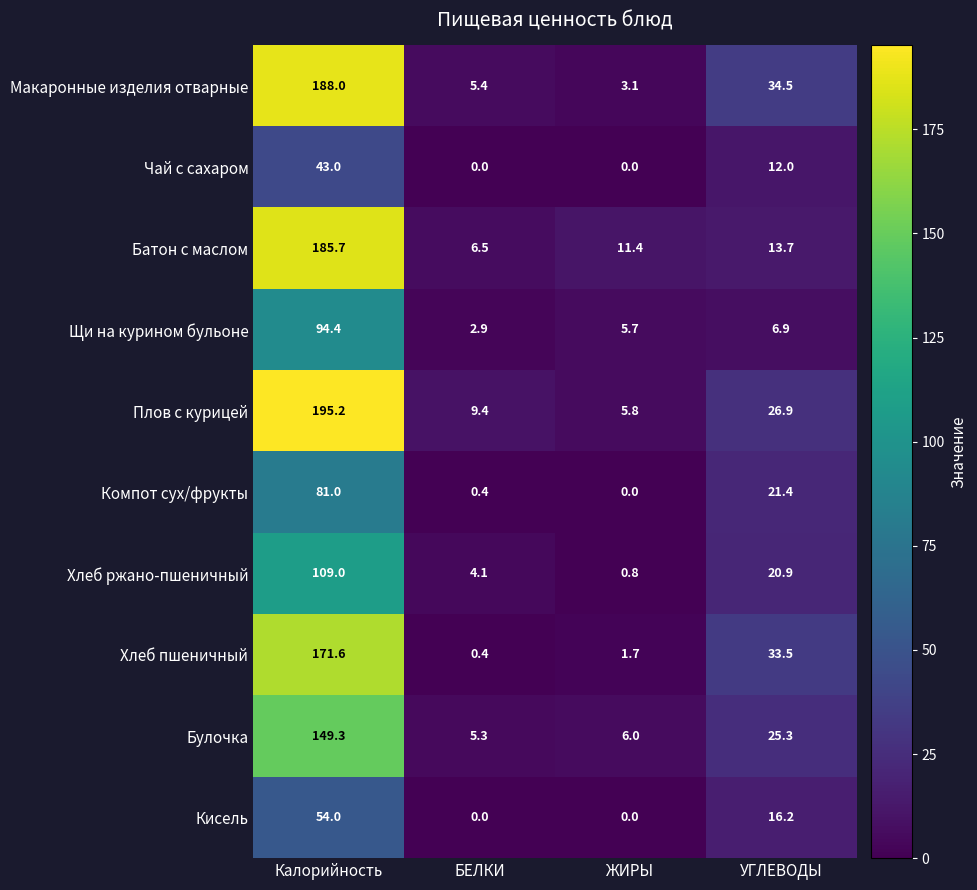

True or false: Булочка has a value of 9.3 at ЖИРЫ.

False